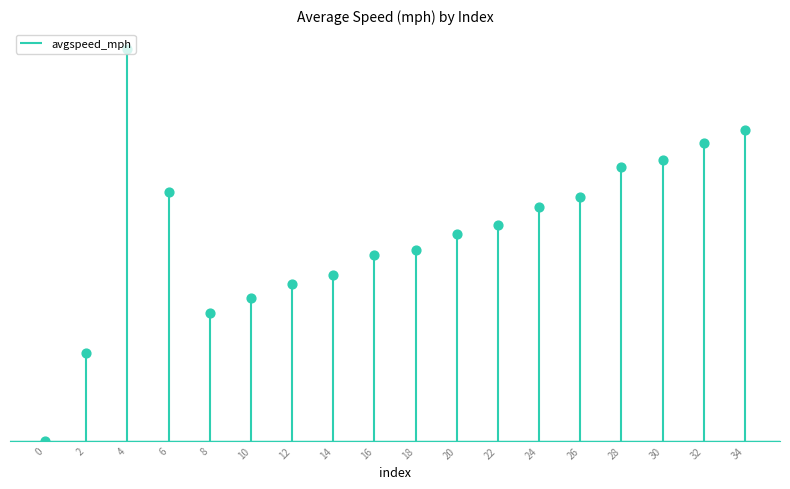

Between 14 and 6, which is larger?

6